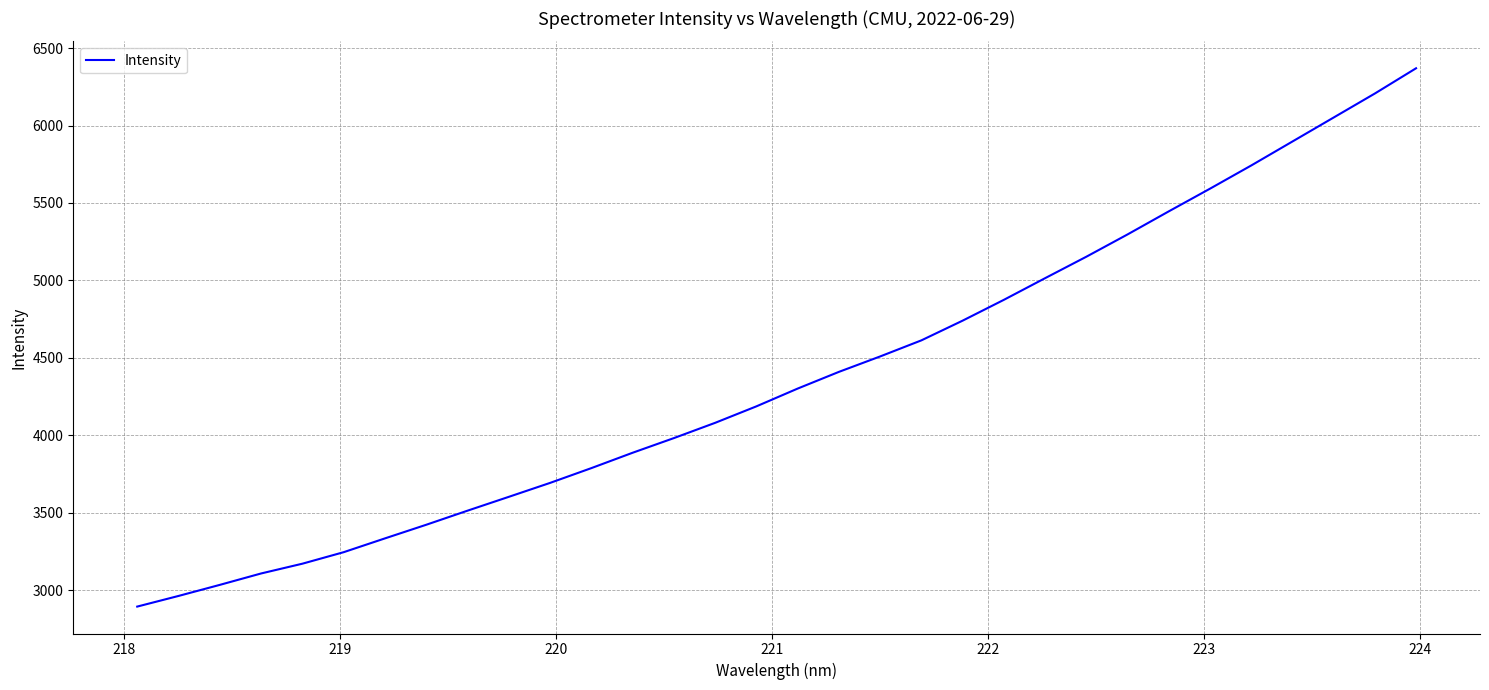

What is the greatest value displayed?

6369.5